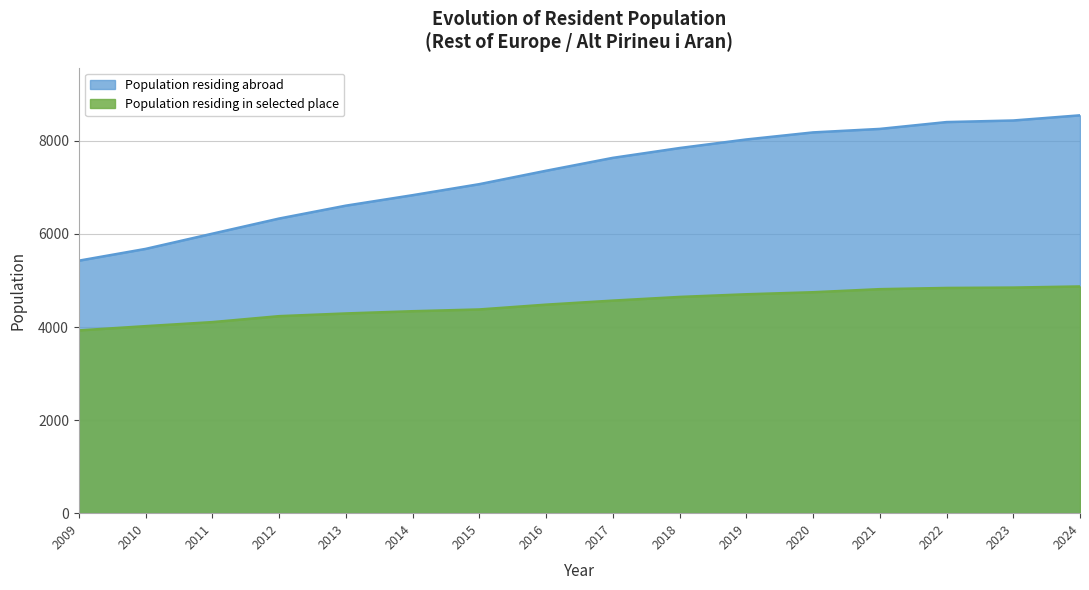

True or false: Population residing in selected place and Population residing abroad intersect in this chart.

False